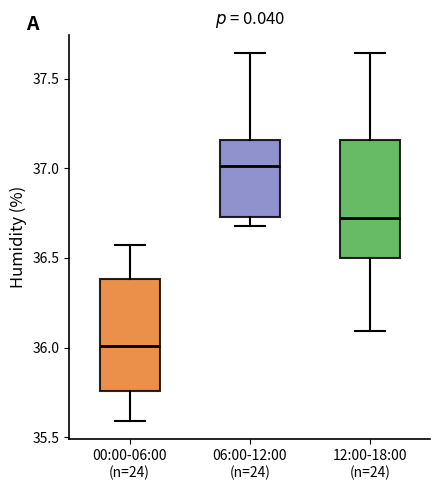

Which box's median line is the lowest?

00:00-06:00 (n=24)